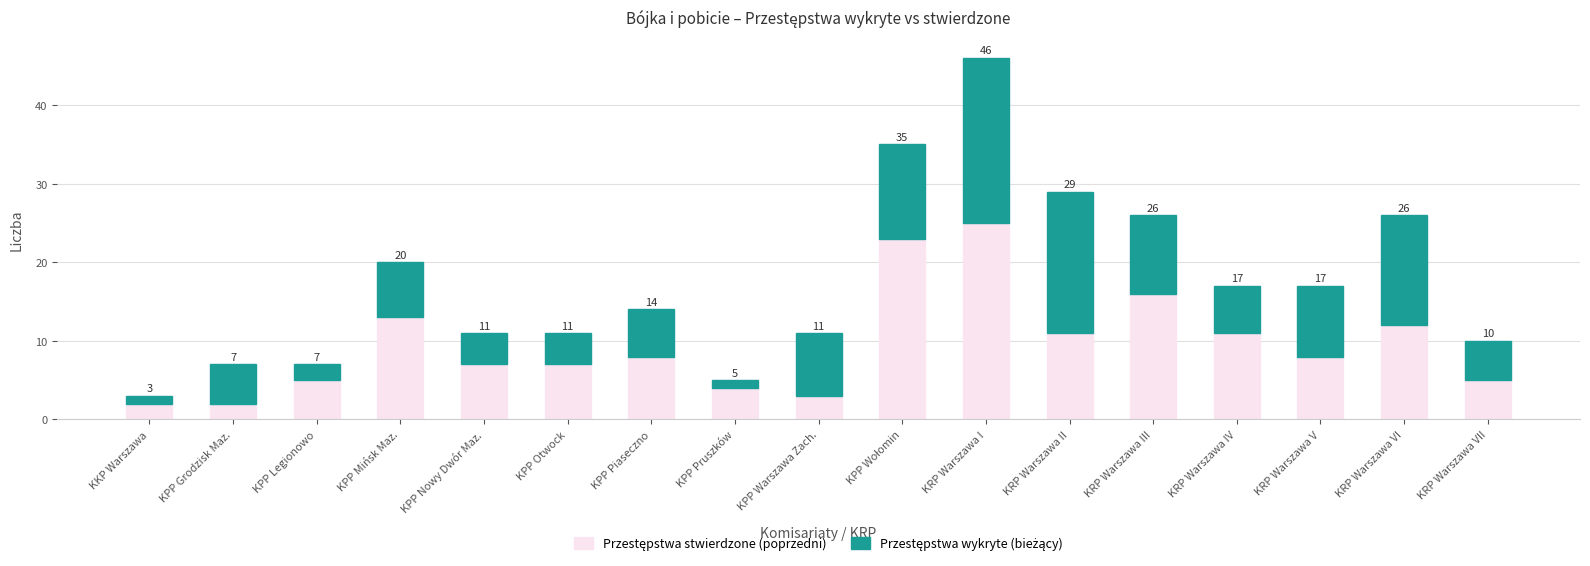

What is the total value across all series at KPP Piaseczno?

14